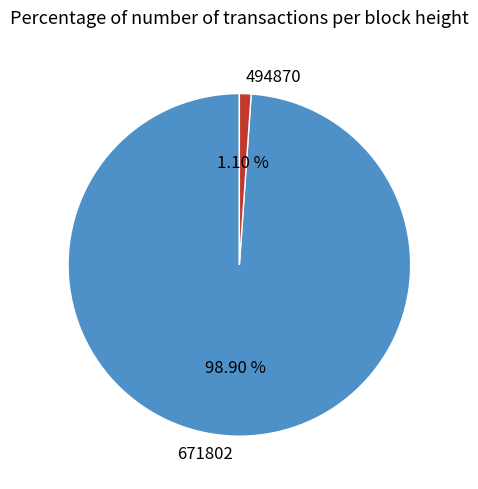

Which has a higher value, 494870 or 671802?

671802